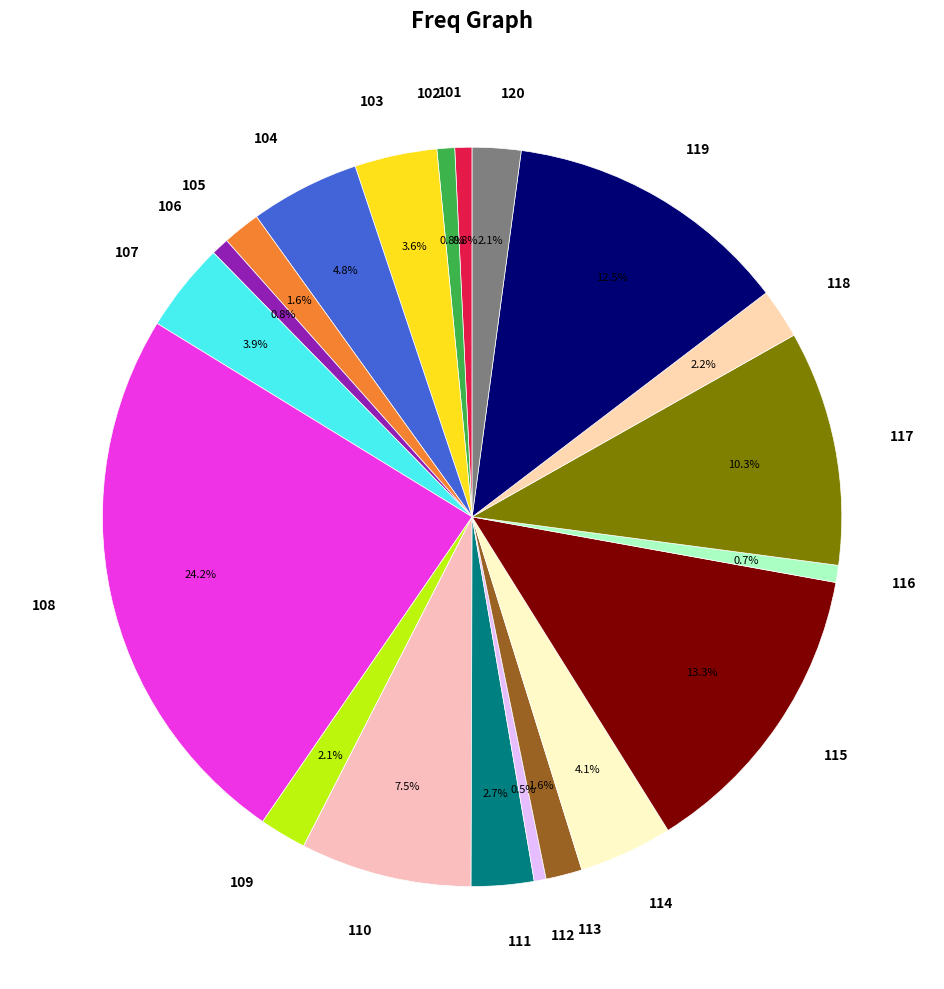

To the nearest percent, what percentage of the pie is 108?

24%